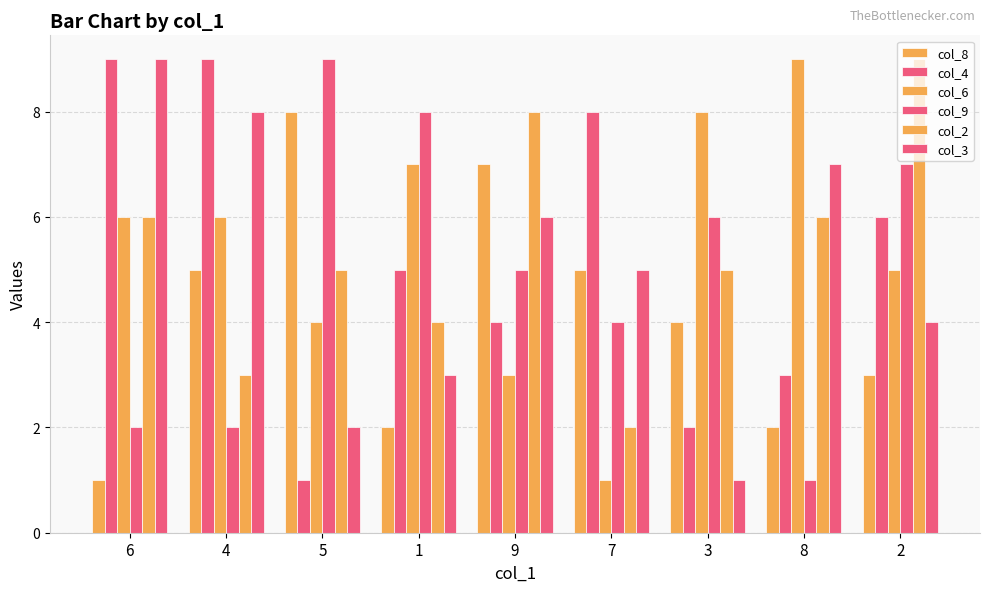

Count the number of data series in this chart.

6